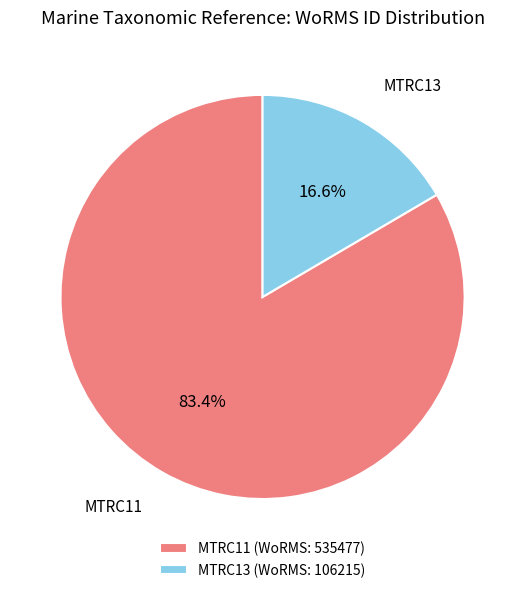

What is the majority slice?

MTRC11